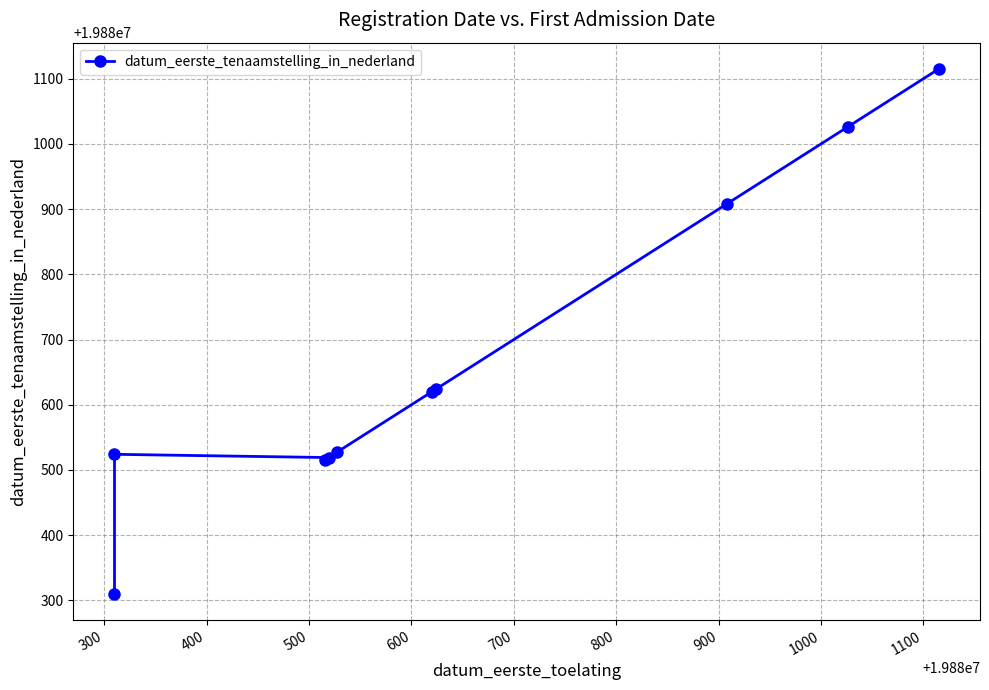

What is the value of the 3rd point from the left?

19880519